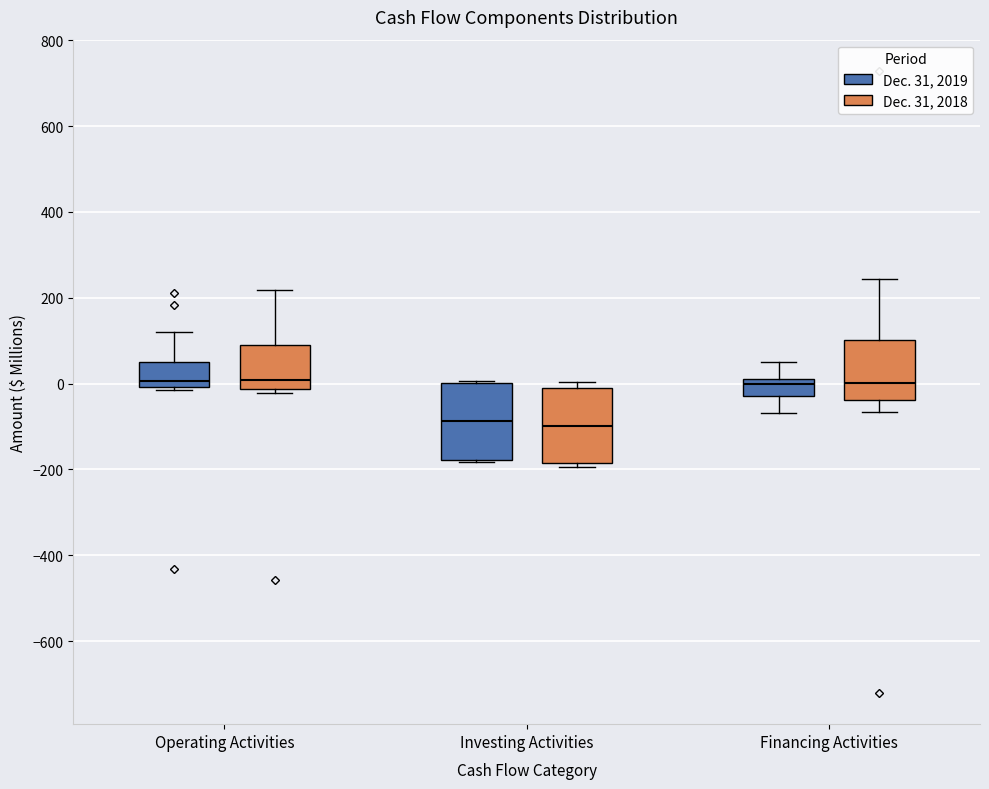

Reading left to right, read every box against the y-axis: the position of its median line, the range the box covers, and the ends of its whiskers. The values are not printed on the chart, so give them approximately, as read against the axis.

Operating Activities (Dec. 31, 2019): median 0 (just above the box's lower edge), box 0 to 60, whiskers -20 to 120
Operating Activities (Dec. 31, 2018): median 0, box -20 to 100, whiskers -20 (just below the box's lower edge) to 220
Investing Activities (Dec. 31, 2019): median -80, box -180 to 0, whiskers -180 to 0
Investing Activities (Dec. 31, 2018): median -100, box -180 to -20, whiskers -200 to 0
Financing Activities (Dec. 31, 2019): median 0, box -20 to 20, whiskers -60 to 60
Financing Activities (Dec. 31, 2018): median 0, box -40 to 100, whiskers -60 to 240